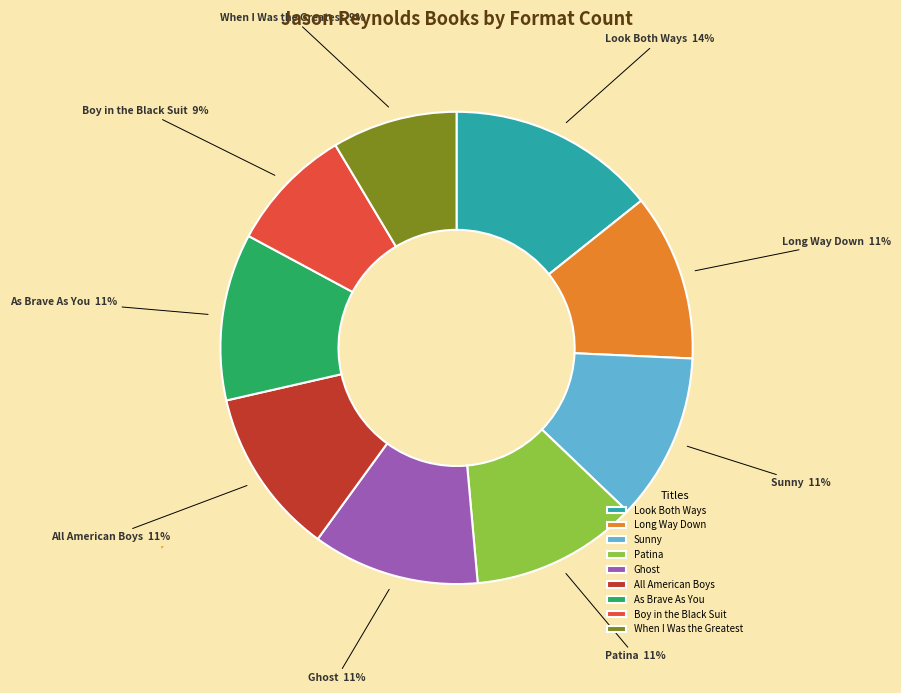

Is the sum of Boy in the Black Suit and Sunny greater than half?

No